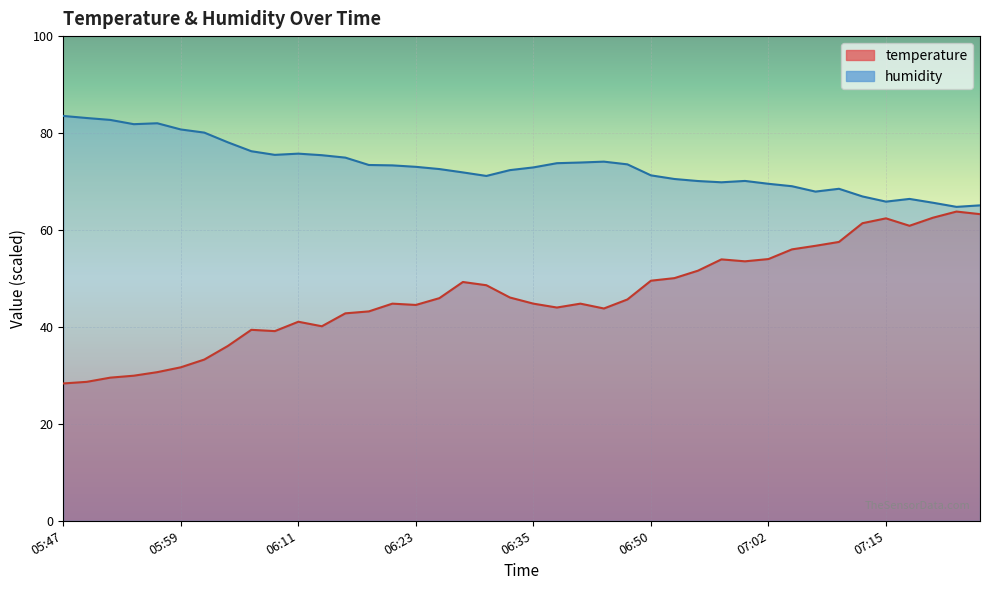

What is the label of the 9th point from the left?

06:06